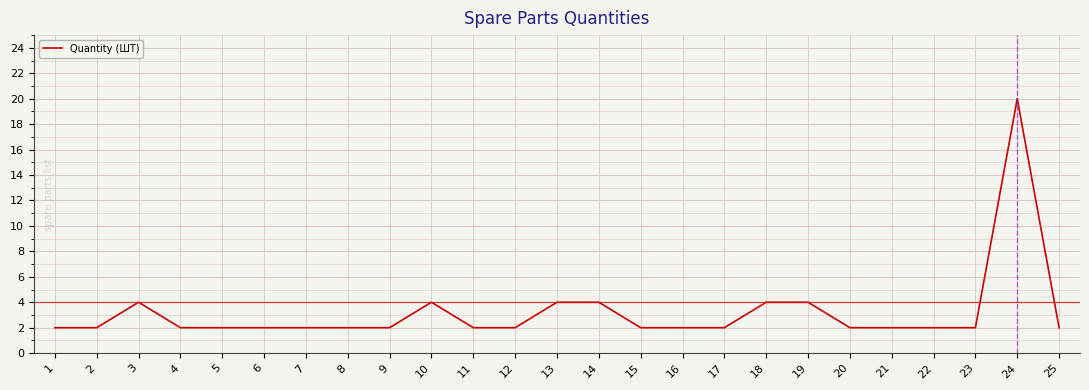

The chart shows a value of 2 at 4. True or false?

True